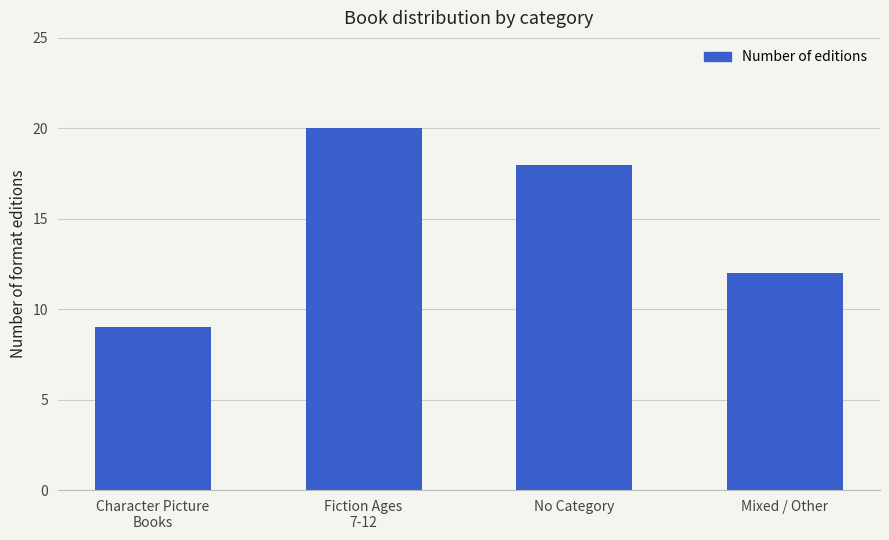

Does the chart contain stacked bars?

No